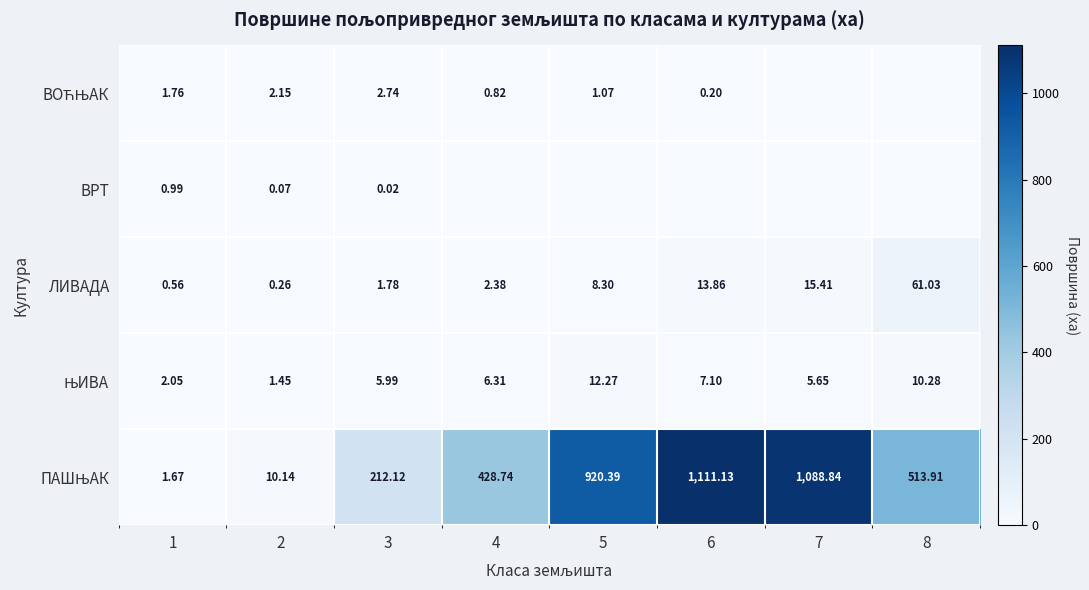

Rank the series by their maximum value, from lowest to highest.

ВРТ, ВОЋЊАК, ЊИВА, ЛИВАДА, ПАШЊАК